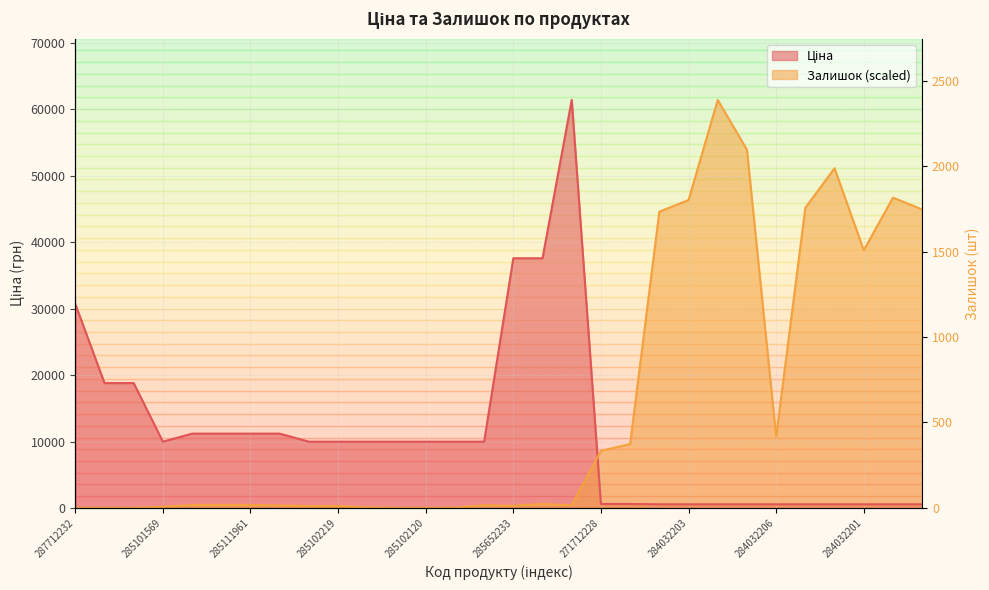

Is the value of Залишок at 285652231 greater than the value of Ціна at 285111912?

No